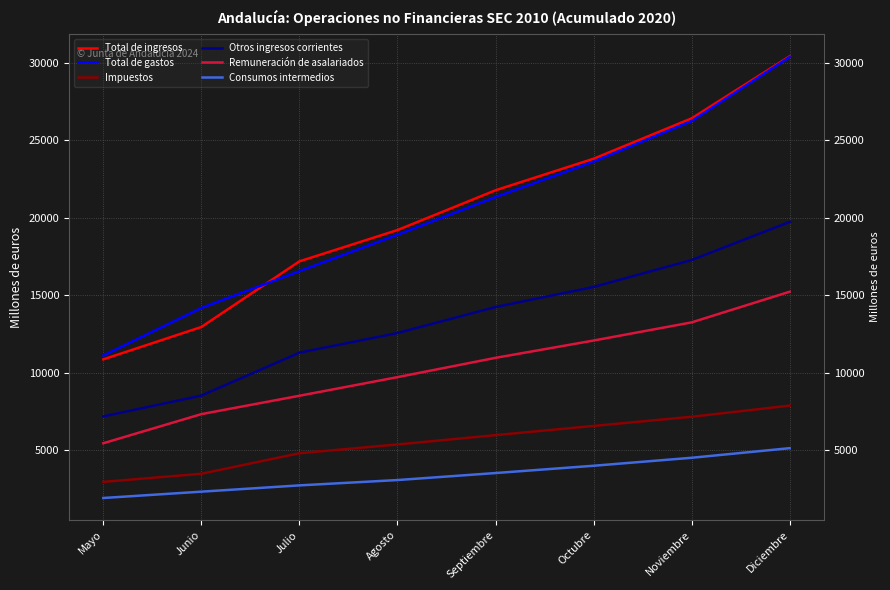

Does the chart display data point markers on the line(s)?

No